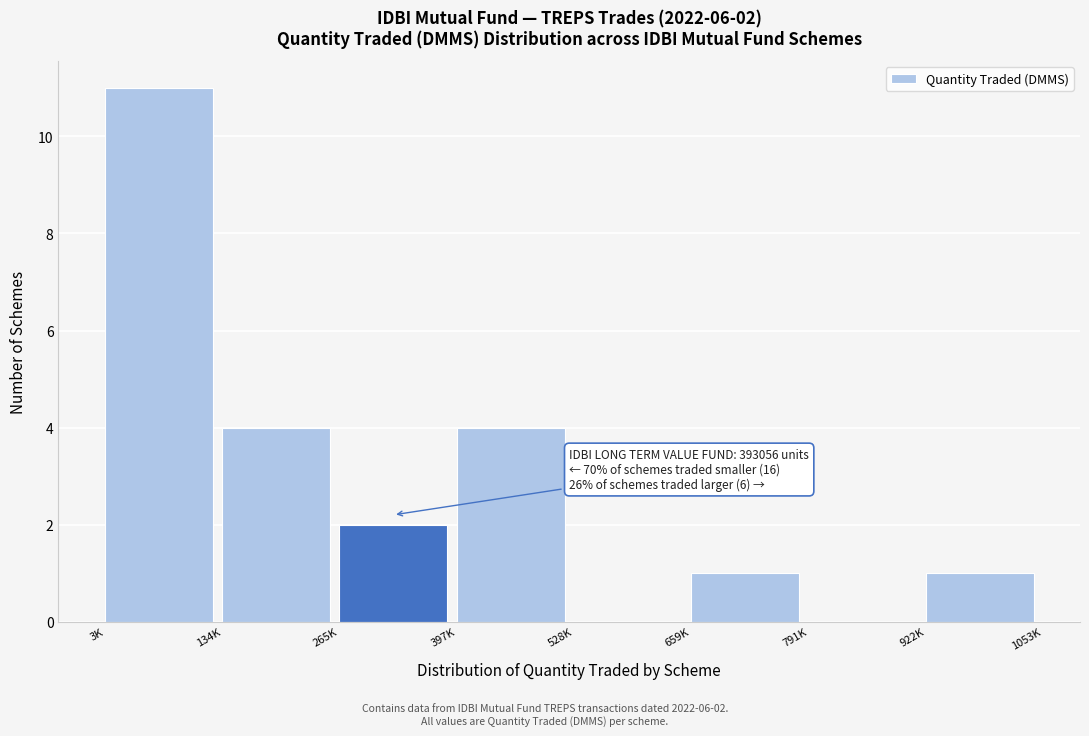

Reading left to right, transcribe all the data shown in this chart.

3K=11	134K=4	265K=2	397K=4	528K=0	659K=1	791K=0	922K=1